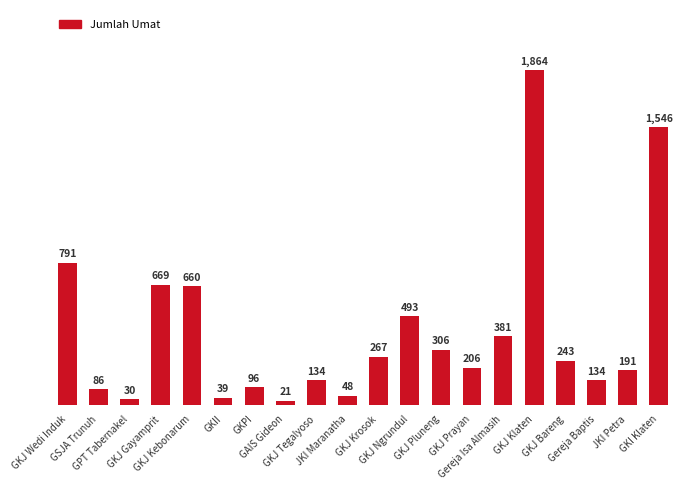

What is the sum of all values?

8205